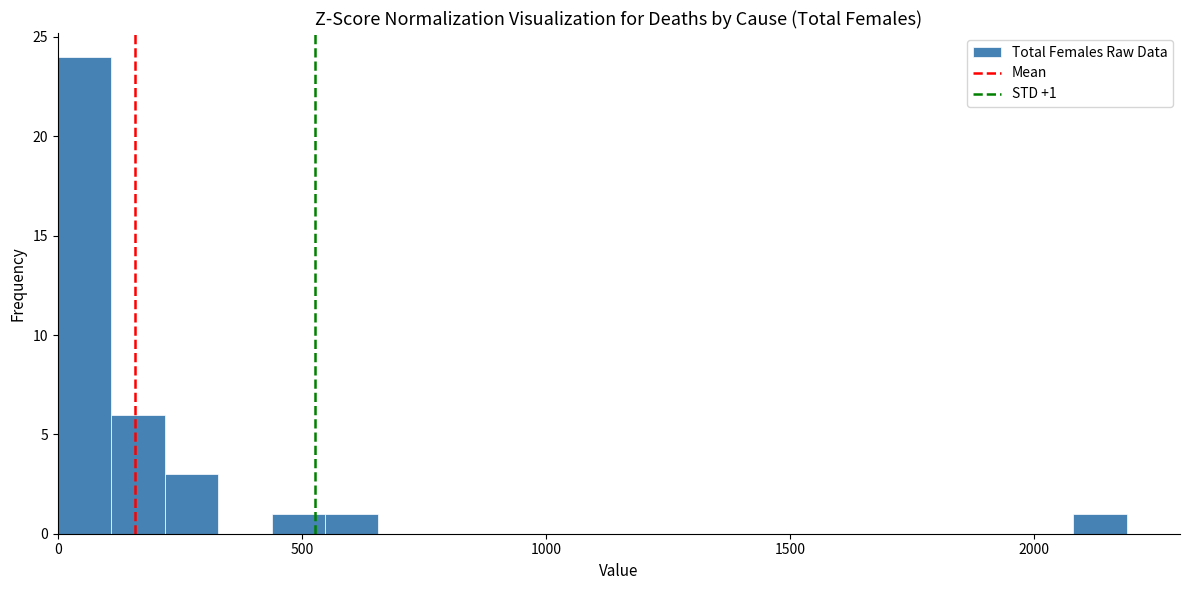

Around what value on the x-axis is the tallest bar? Give the approximate position of its centre, as read against the axis.

50